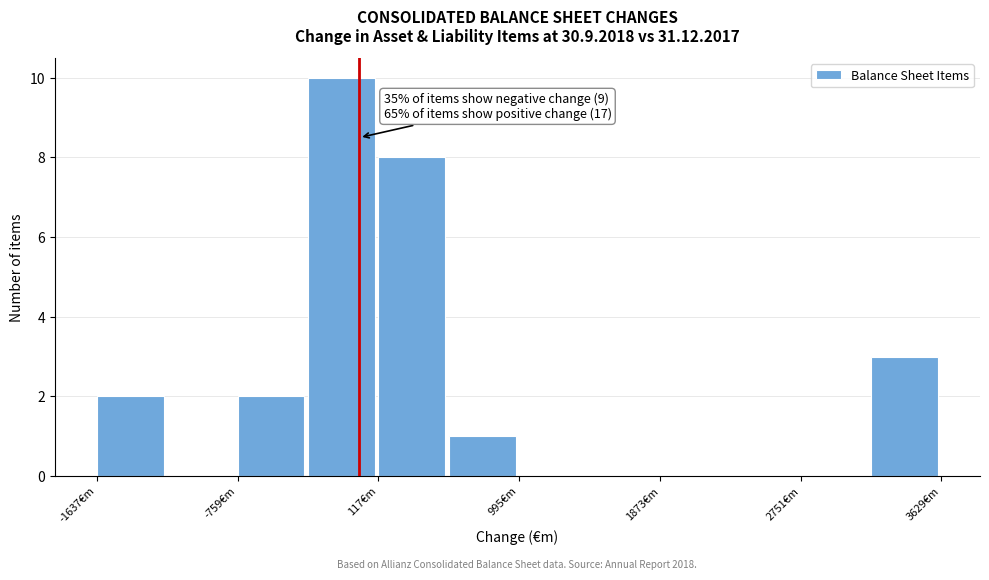

Over which range of the x-axis is the bar tallest?

-300 to 100